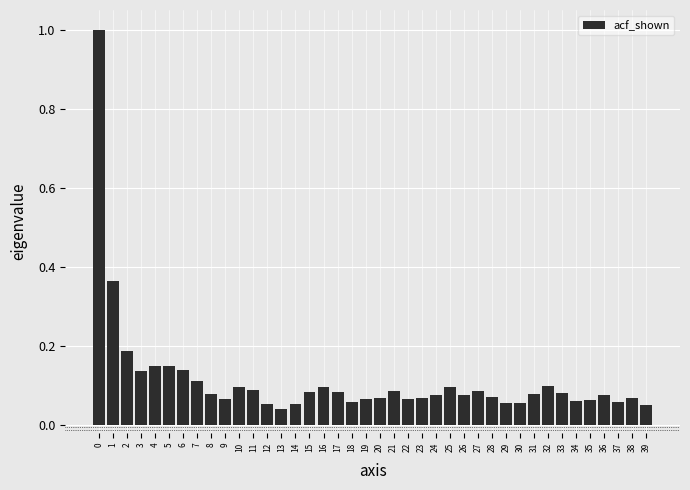

What is the maximum value shown in the chart?

1.0